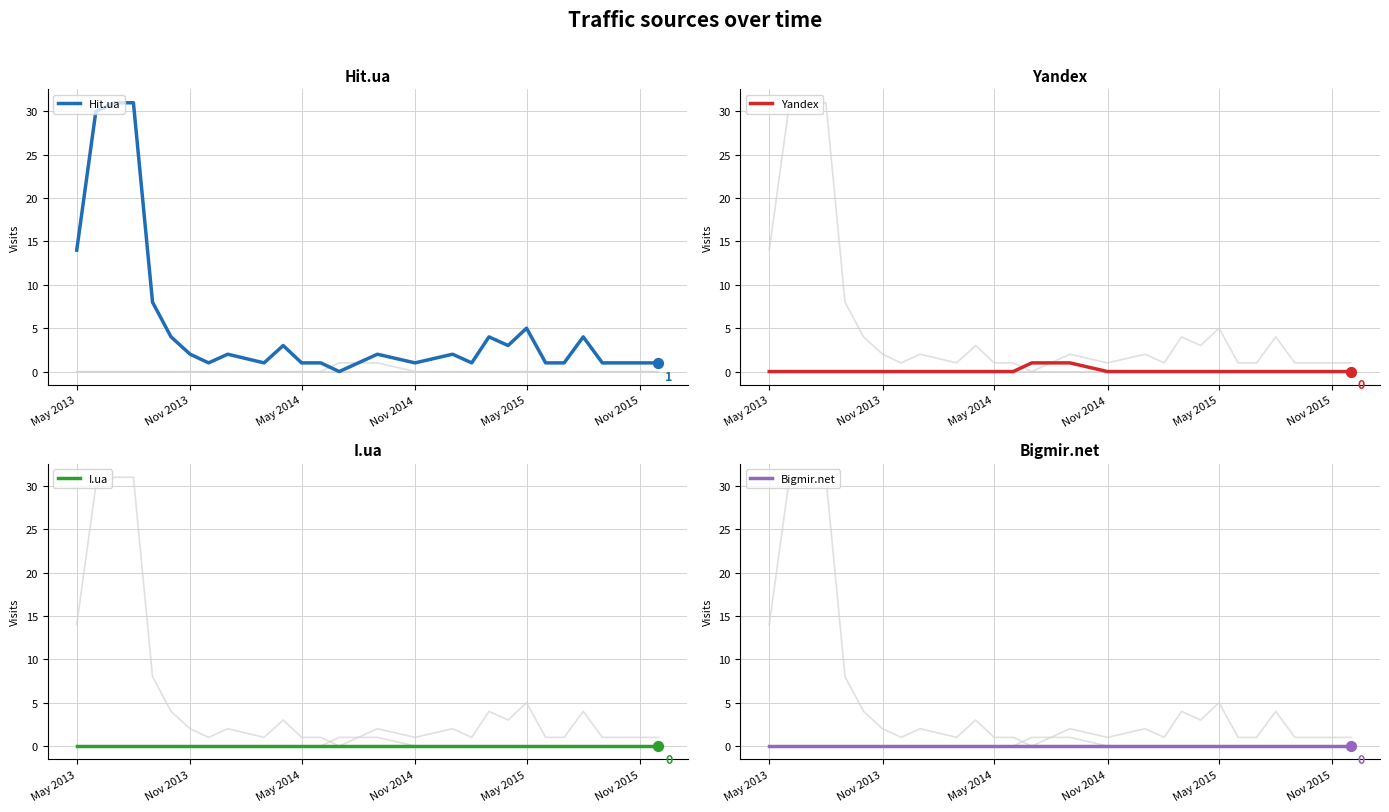

Where is Hit.ua nearest to the value 15?

May 2013